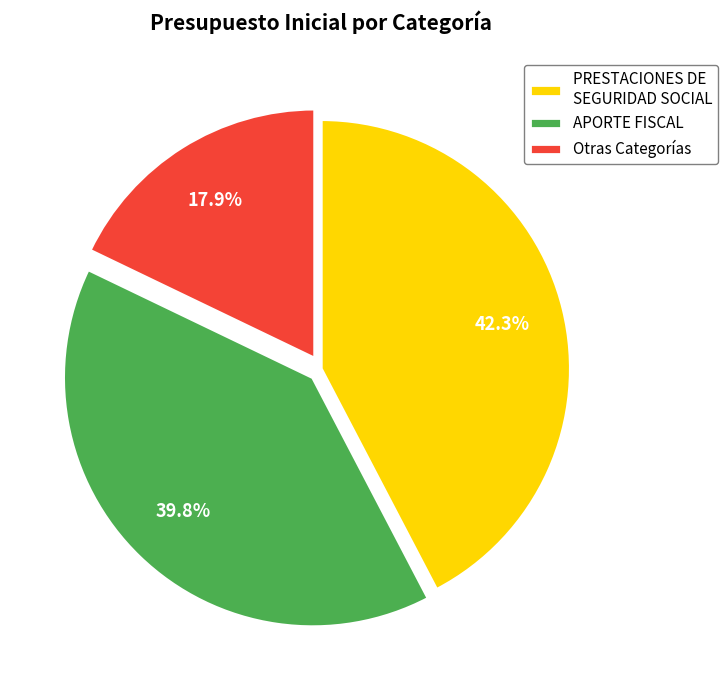

Is there any slice that represents more than half of the pie?

No